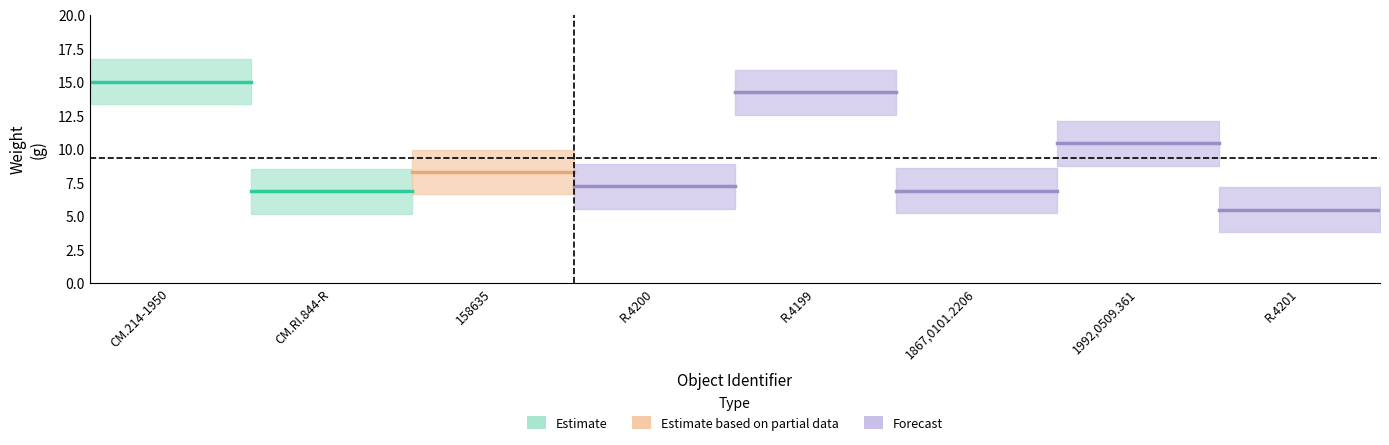

Reading left to right, extract all data points from this chart.

15.0	6.8	8.3	7.2	14.2	6.9	10.4	5.5